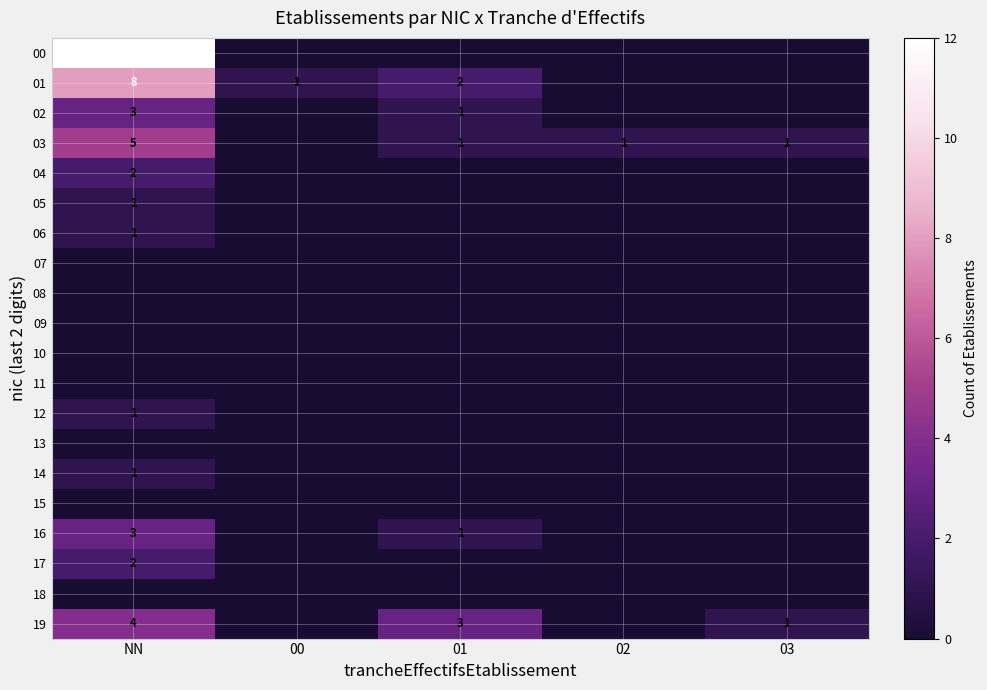

Is it true that 06 equals 1 at NN?

True